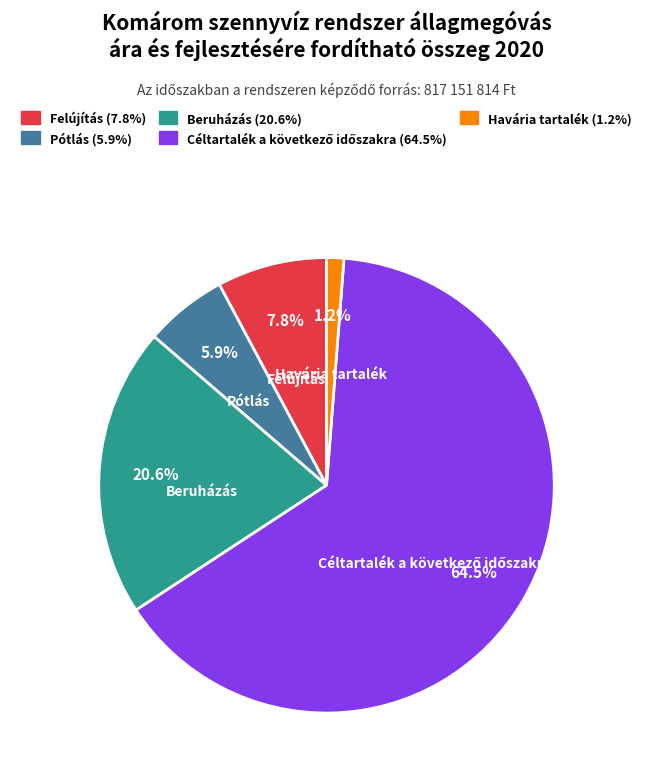

What portion of the pie excludes Havária tartalék?

98.8%